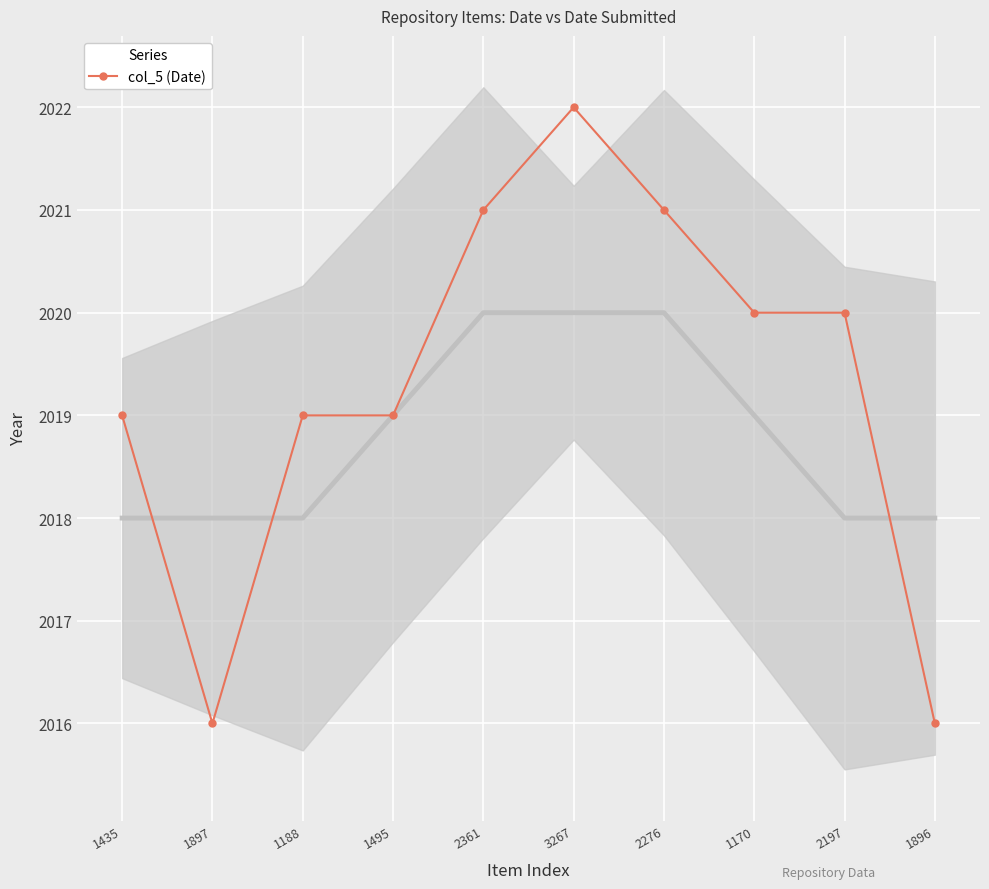

Reading left to right, extract all data points from this chart.

1435=2019	1897=2016	1188=2019	1495=2019	2361=2021	3267=2022	2276=2021	1170=2020	2197=2020	1896=2016